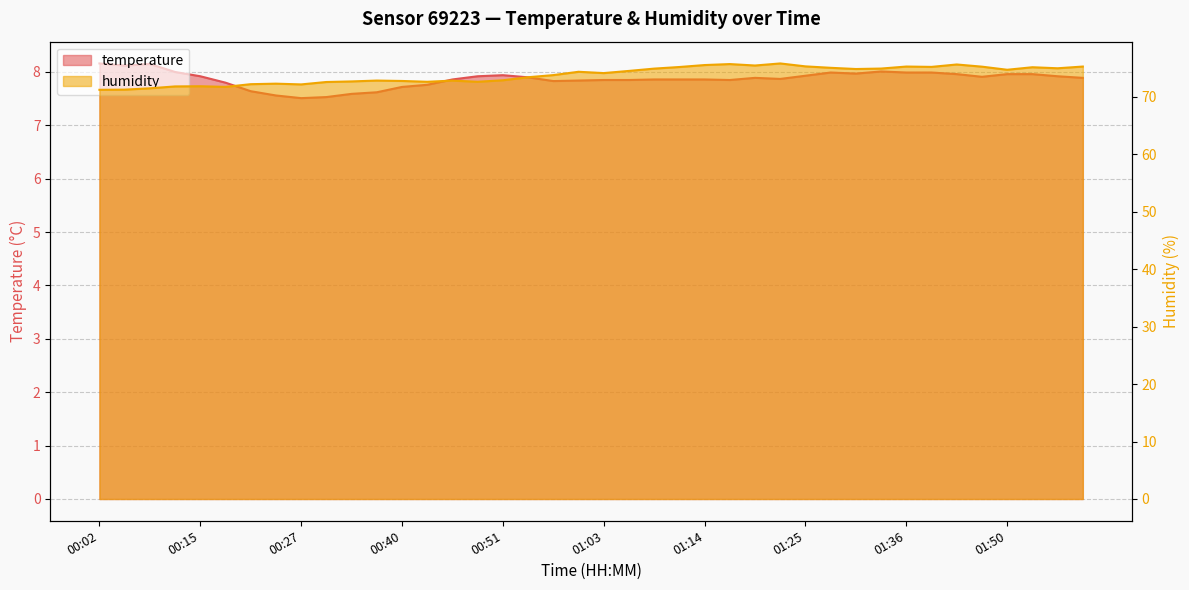

Reading left to right, what are all the values shown in this chart?

temperature: 8.2	8.1	8.2	8.0	7.9	7.8	7.6	7.6	7.5	7.5	7.6	7.6	7.7	7.8	7.9	7.9	7.9	7.9	7.8	7.8	7.8	7.8	7.9	7.9	7.9	7.8	7.9	7.9	7.9	8.0	8.0	8.0	8.0	8.0	8.0	7.9	8.0	8.0	7.9	7.9
humidity: 71.2	71.3	71.5	71.8	71.9	71.8	72.2	72.3	72.2	72.6	72.7	72.8	72.8	72.6	72.8	72.6	72.9	73.4	73.8	74.4	74.2	74.5	74.9	75.2	75.5	75.7	75.5	75.8	75.3	75.1	74.9	74.9	75.3	75.2	75.7	75.3	74.7	75.2	75.0	75.3